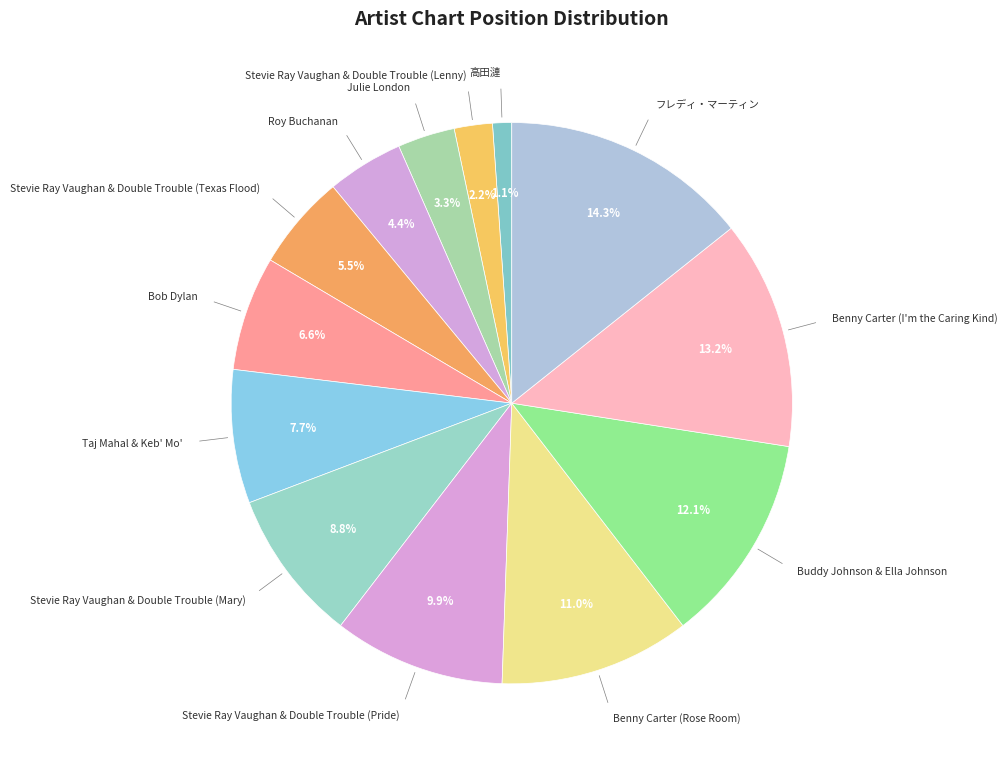

Rank the categories by value from highest to lowest.

フレディ・マーティン, Benny Carter (I'm the Caring Kind), Buddy Johnson & Ella Johnson, Benny Carter (Rose Room), Stevie Ray Vaughan & Double Trouble (Pride), Stevie Ray Vaughan & Double Trouble (Mary), Taj Mahal & Keb' Mo', Bob Dylan, Stevie Ray Vaughan & Double Trouble (Texas Flood), Roy Buchanan, Julie London, Stevie Ray Vaughan & Double Trouble (Lenny), 高田漣